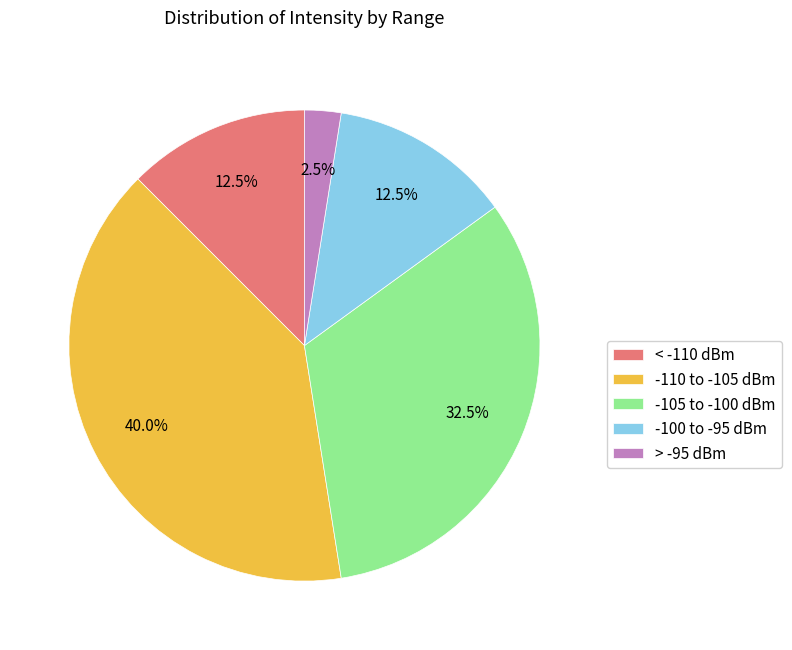

To the nearest percent, what is the average slice percentage?

20%